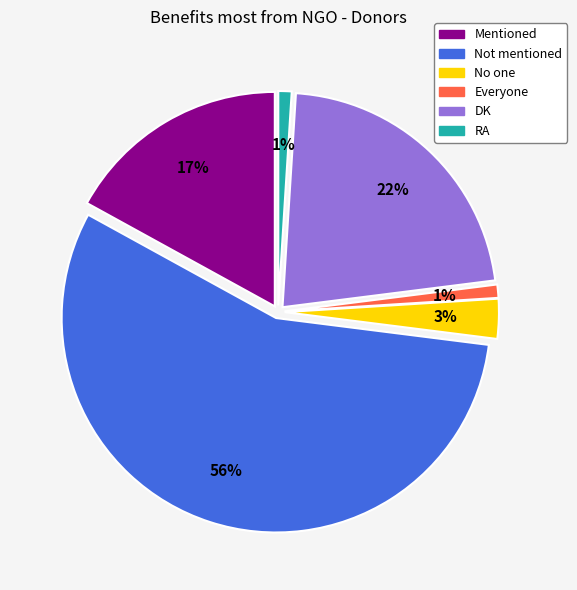

To the nearest percent, what portion does Mentioned represent?

17%